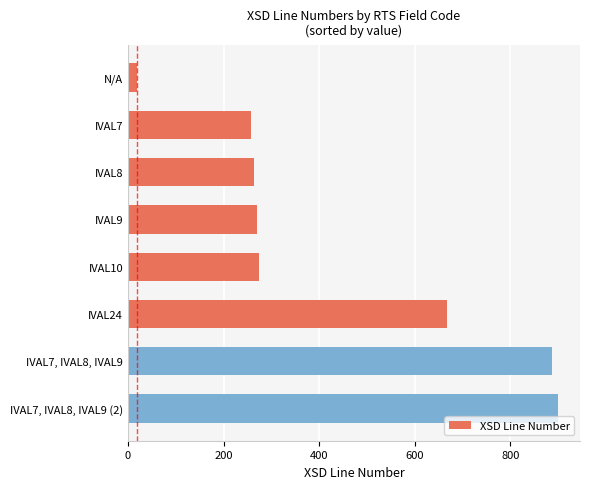

What is the value of the 8th bar from the top?

901